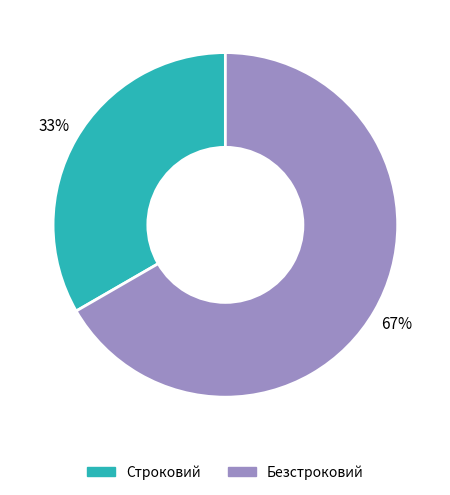

Rank the categories by value from highest to lowest.

Безстроковий, Строковий